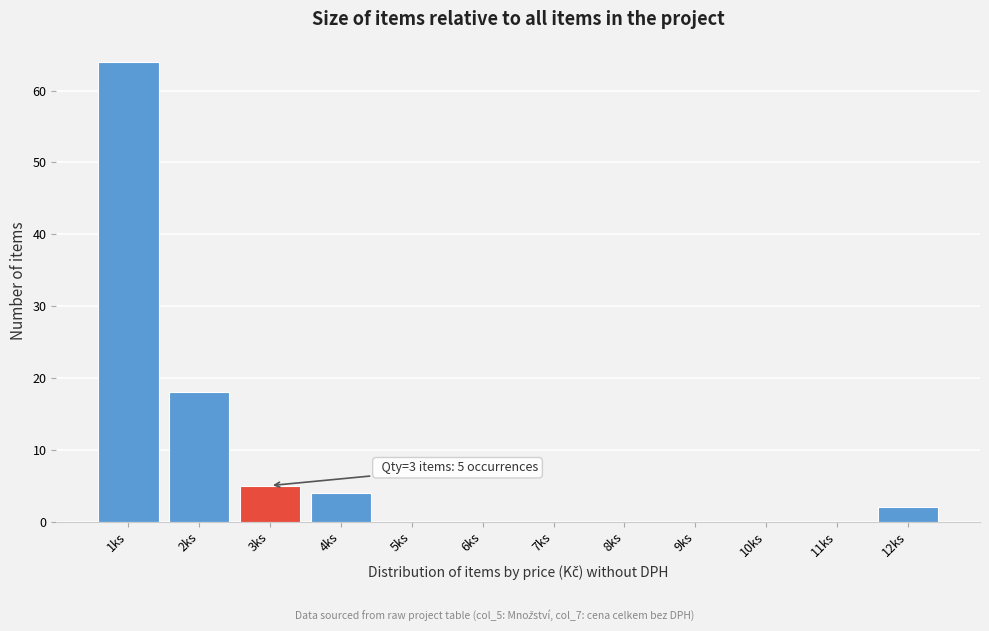

Reading left to right, what are all the values shown in this chart?

1ks=64	2ks=18	3ks=5	4ks=4	5ks=0	6ks=0	7ks=0	8ks=0	9ks=0	10ks=0	11ks=0	12ks=2